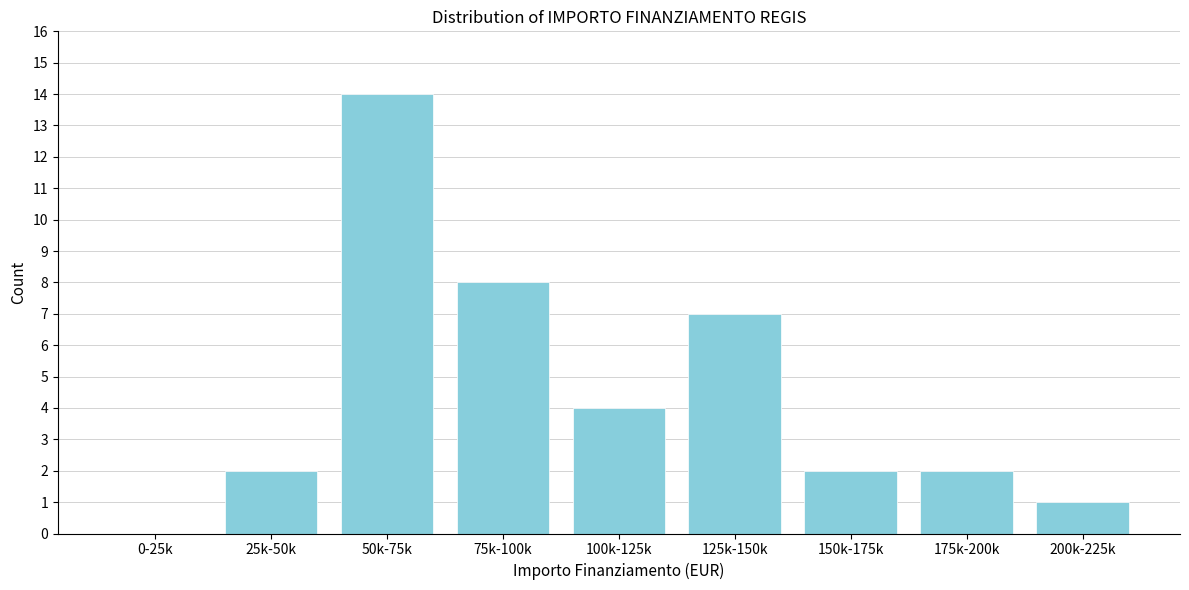

Reading left to right, transcribe all the data shown in this chart.

0-25k=0	25k-50k=2	50k-75k=14	75k-100k=8	100k-125k=4	125k-150k=7	150k-175k=2	175k-200k=2	200k-225k=1